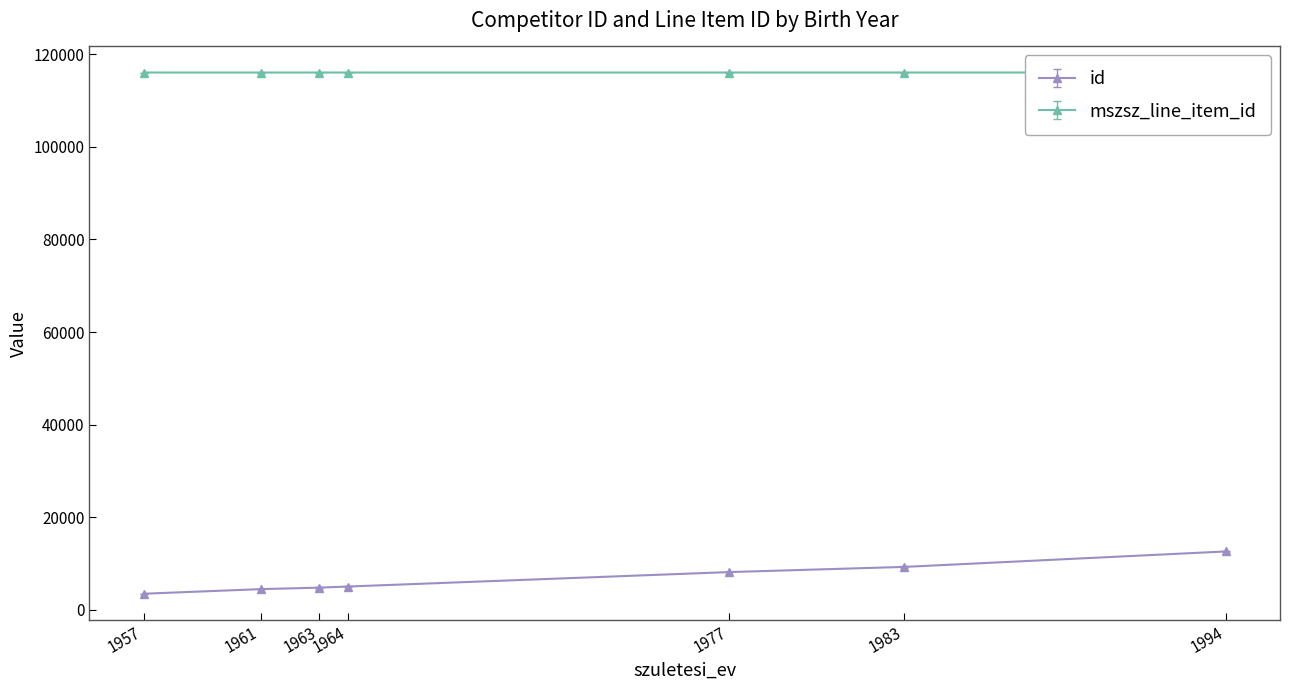

What is the difference between the maximum and minimum values in the id series?

9139.0